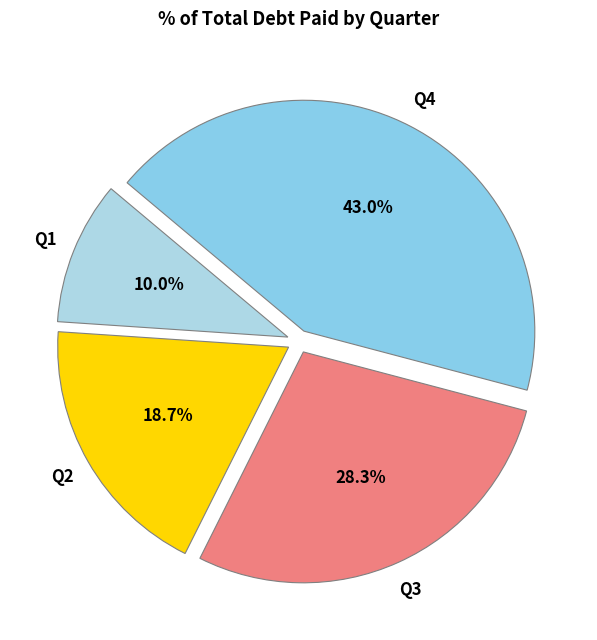

How many slices are in this pie chart?

4